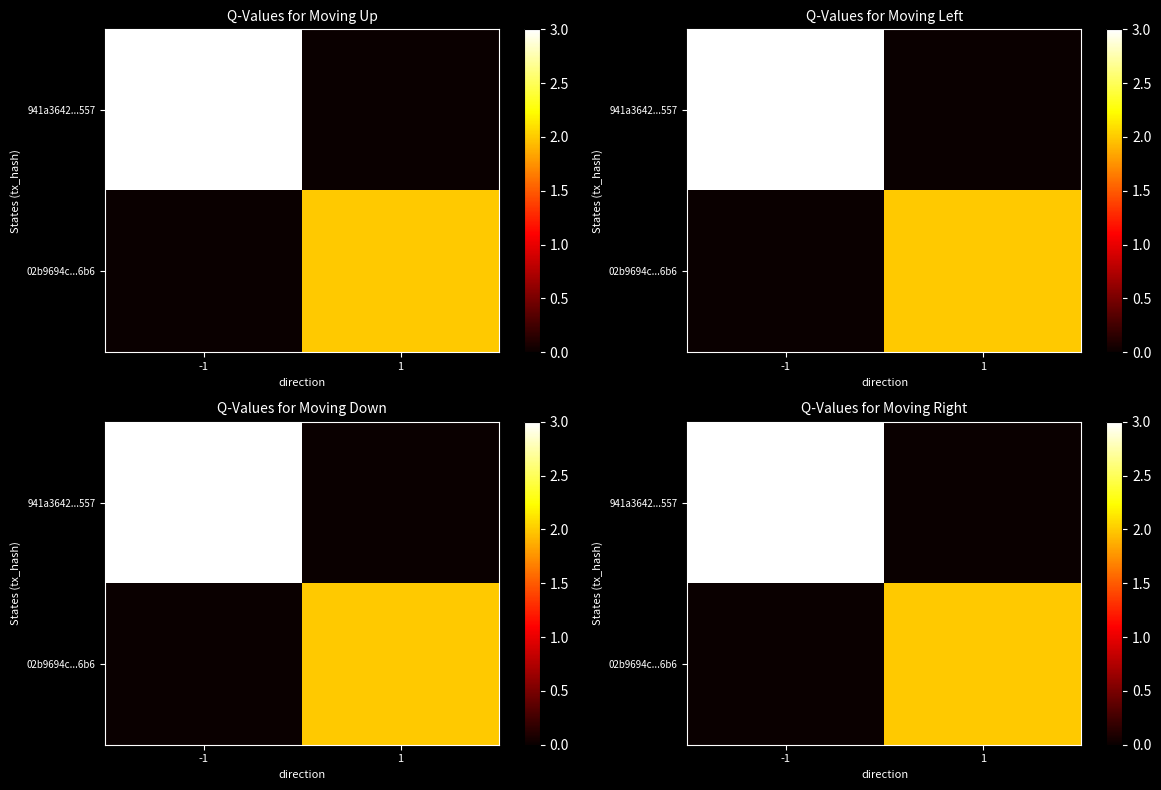

What is the difference between the 02b9694c...6b6 values at -1 and 1?

2